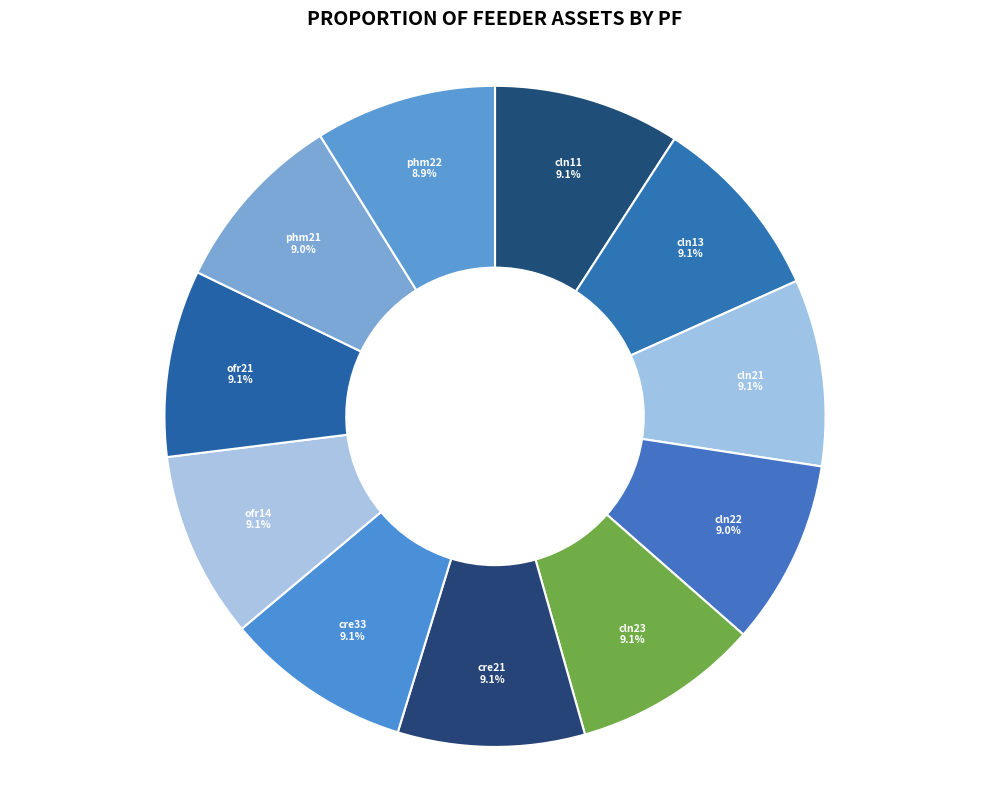

Rank the categories by value from highest to lowest.

cln11, cln13, cln21, cln23, cre21, cre33, ofr14, ofr21, cln22, phm21, phm22